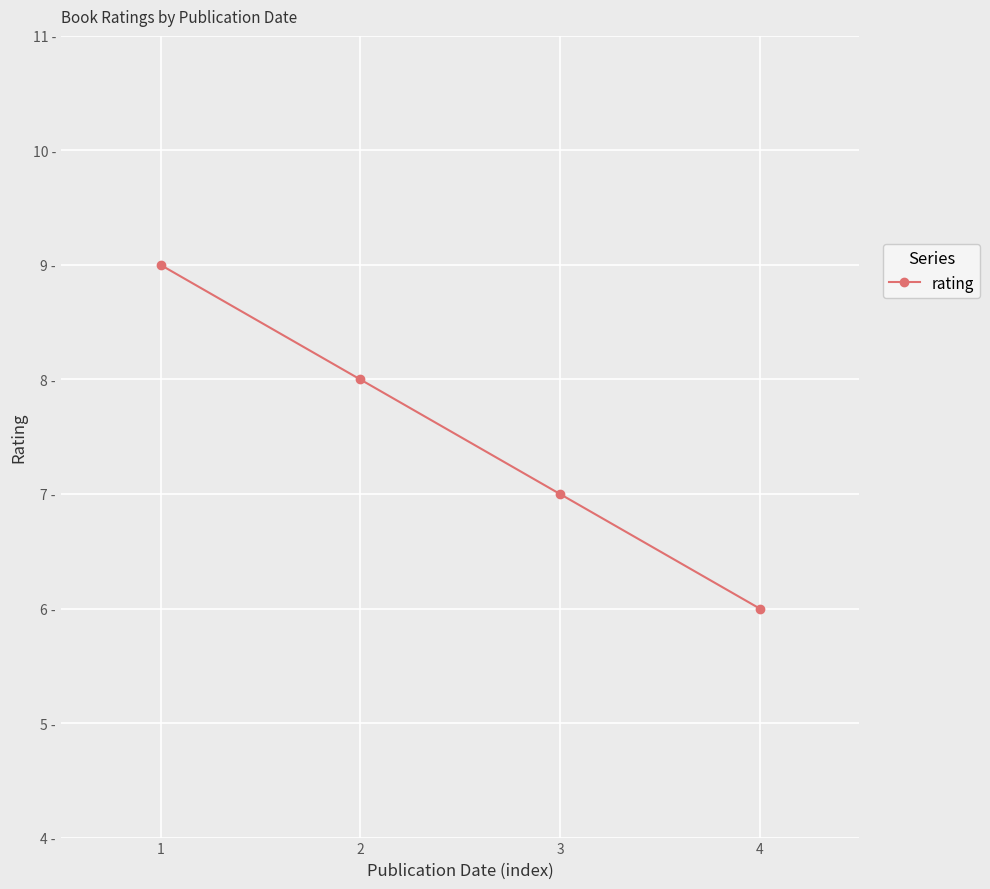

List the labels in order of value, largest first.

1, 2, 3, 4